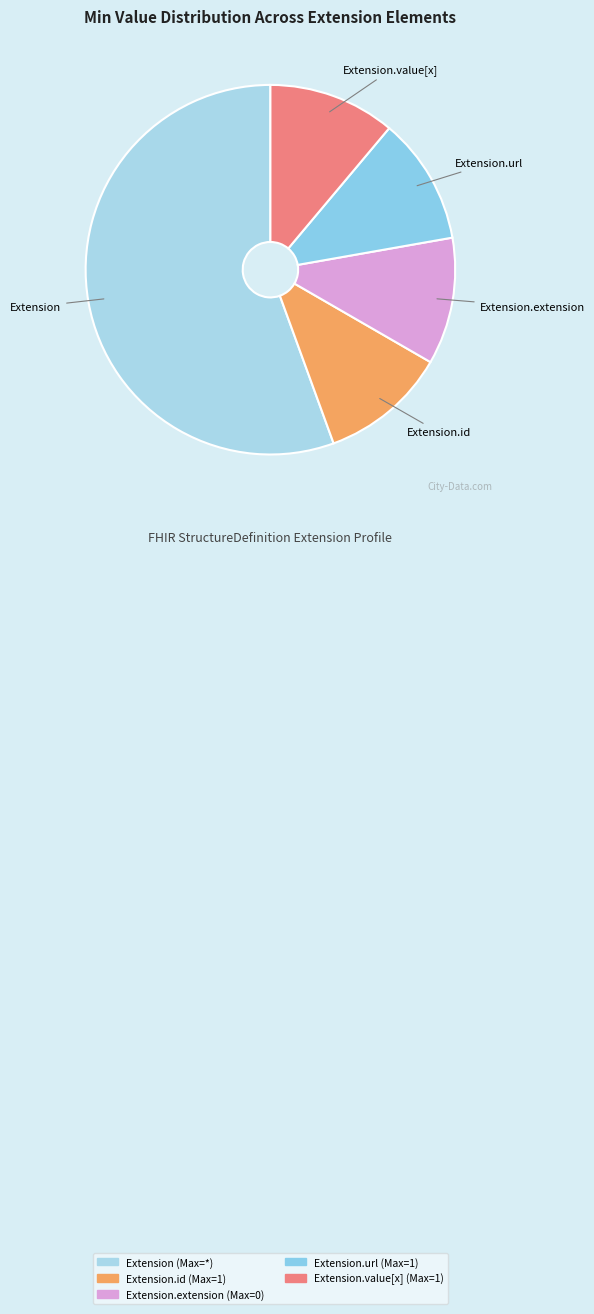

Does any single category account for the majority?

Yes